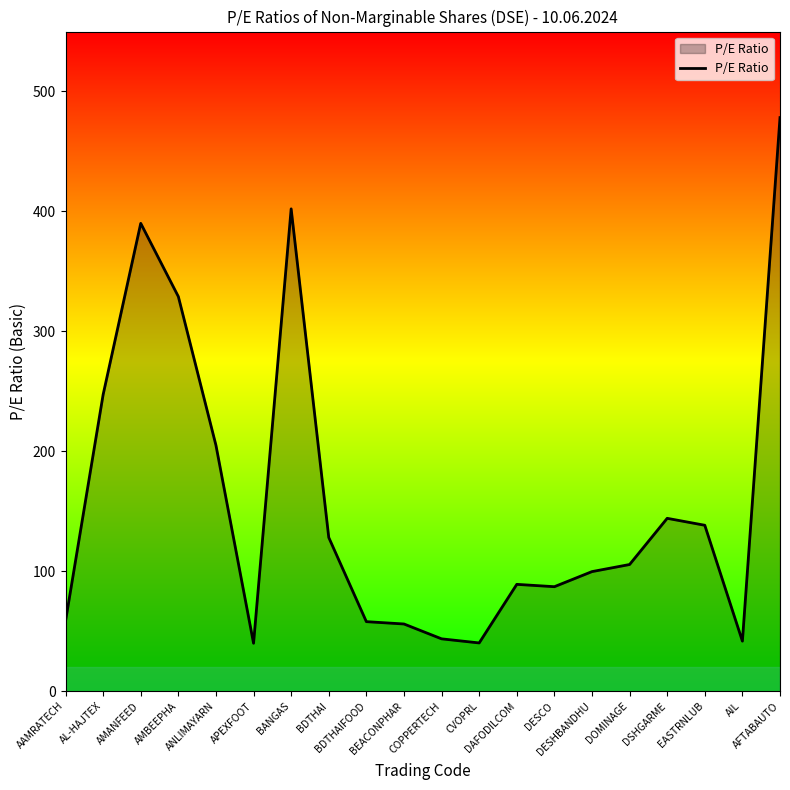

The value at AMANFEED is 546.2. True or false?

False